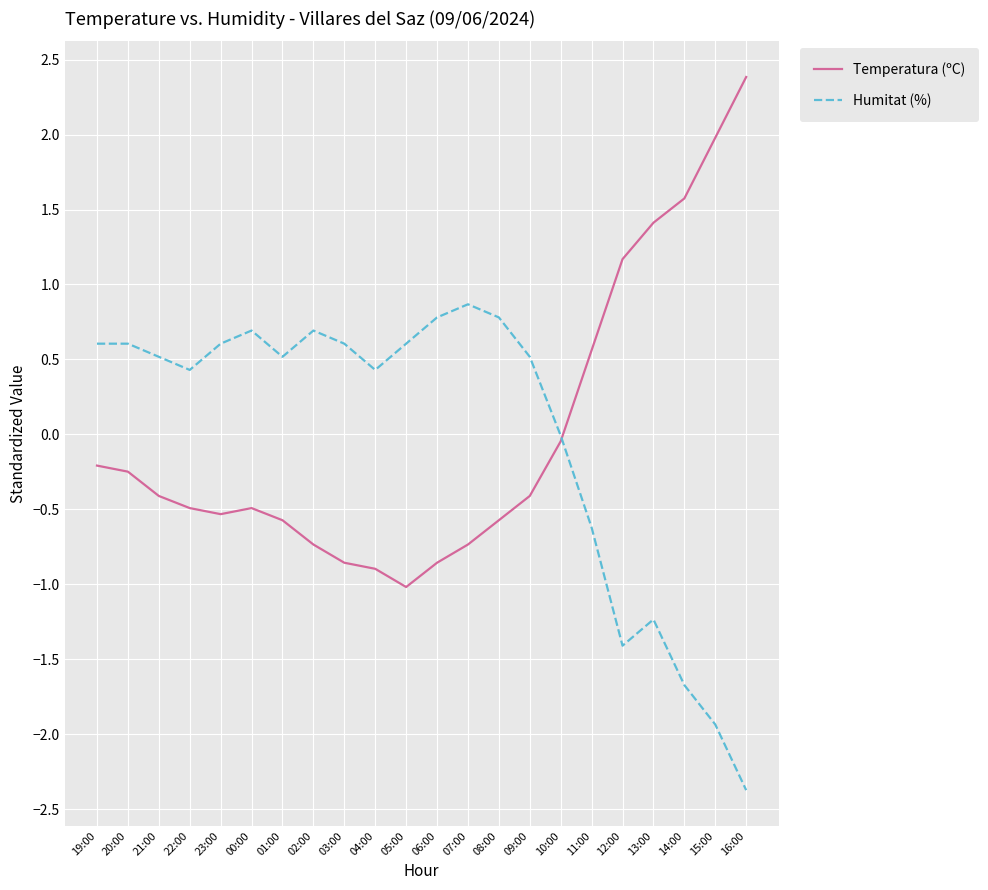

What are all the series names shown in the legend?

Temperatura (ºC), Humitat (%)